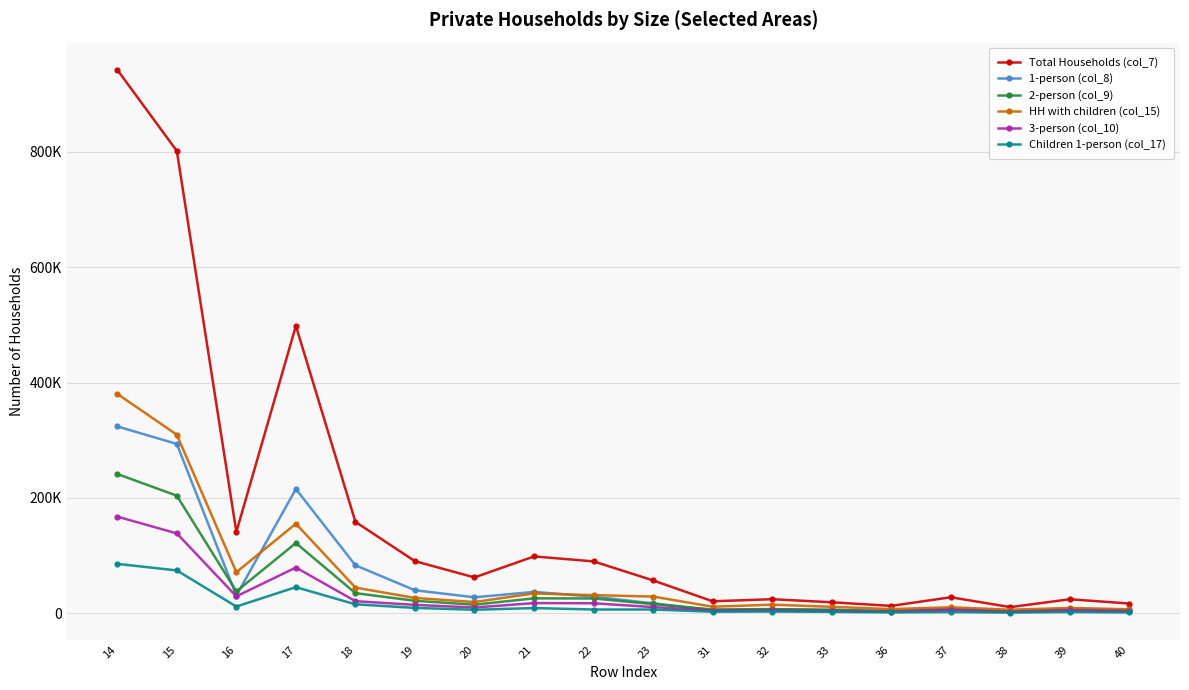

The 1-person (col_8) series shows 10745 at 39. True or false?

False